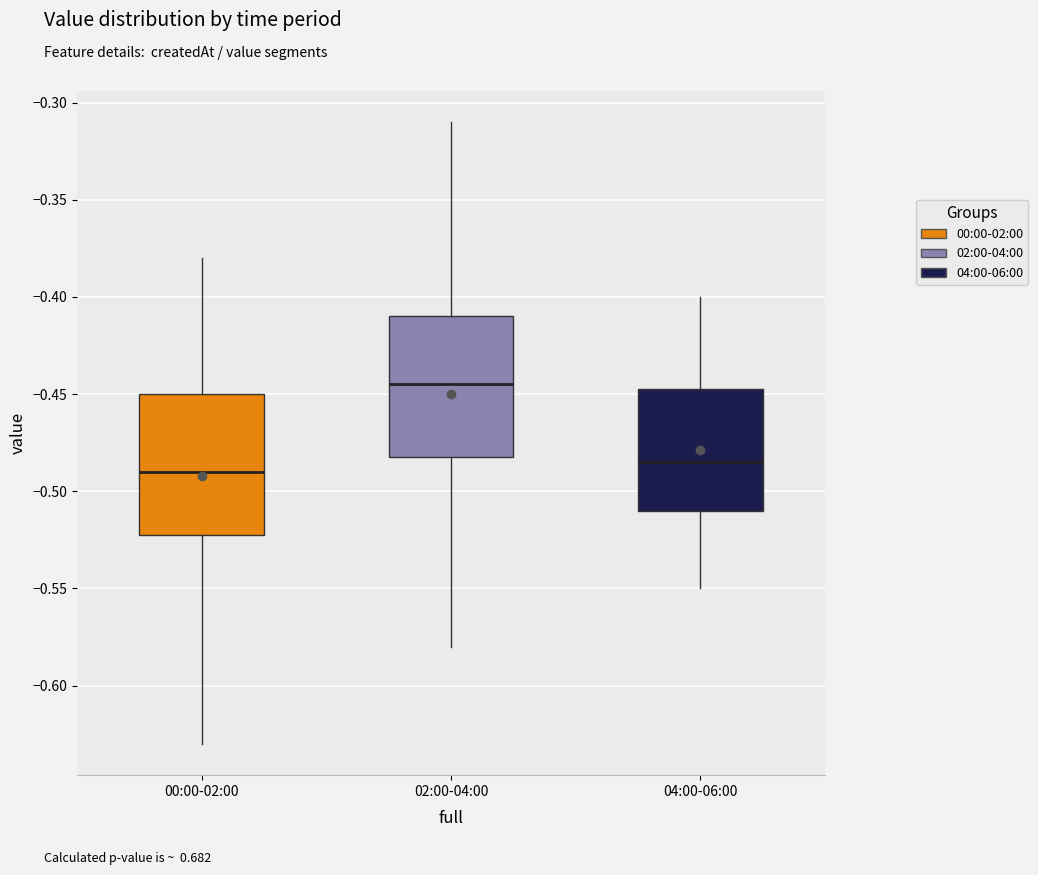

Reading left to right, read every box against the y-axis: the position of its median line, the range the box covers, and the ends of its whiskers. The values are not printed on the chart, so give them approximately, as read against the axis.

00:00-02:00: median -0.490, box -0.520 to -0.450, whiskers -0.630 to -0.380
02:00-04:00: median -0.445, box -0.480 to -0.410, whiskers -0.580 to -0.310
04:00-06:00: median -0.485, box -0.510 to -0.445, whiskers -0.550 to -0.400